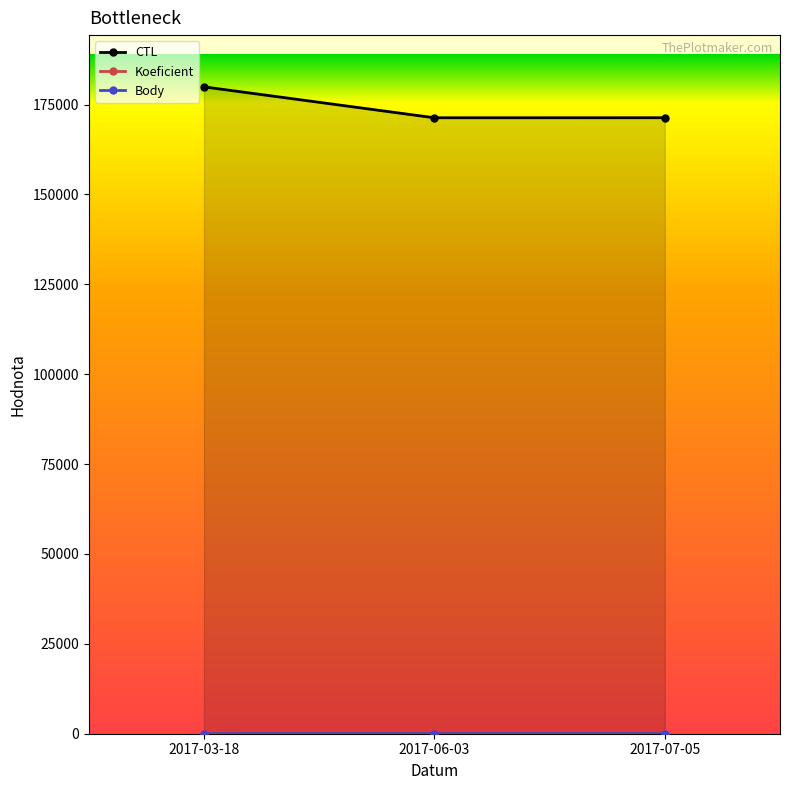

What is the difference between the CTL values at 2017-06-03 and 2017-07-05?

9